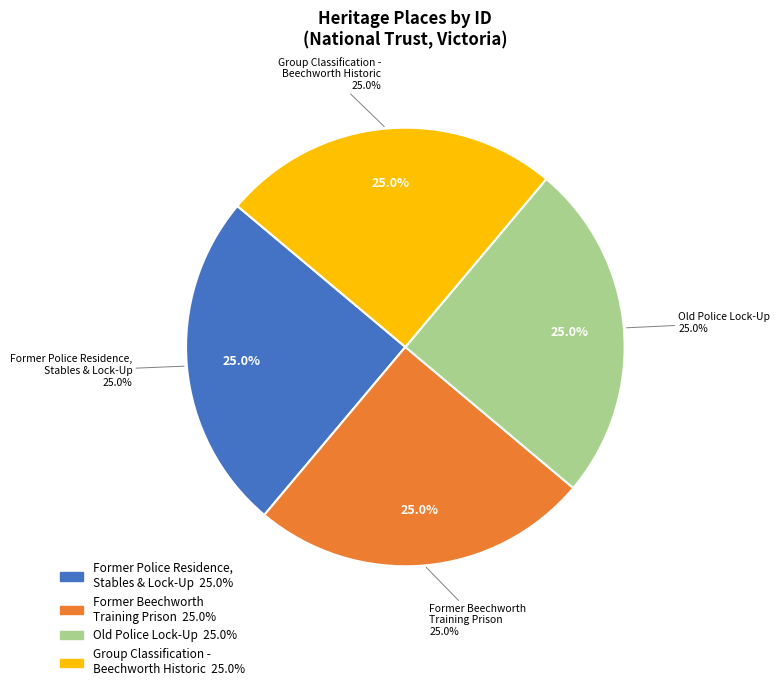

Combined, what portion of the pie is Former Police Residence, Stables & Lock-Up and Old Police Lock-Up?

50.0%